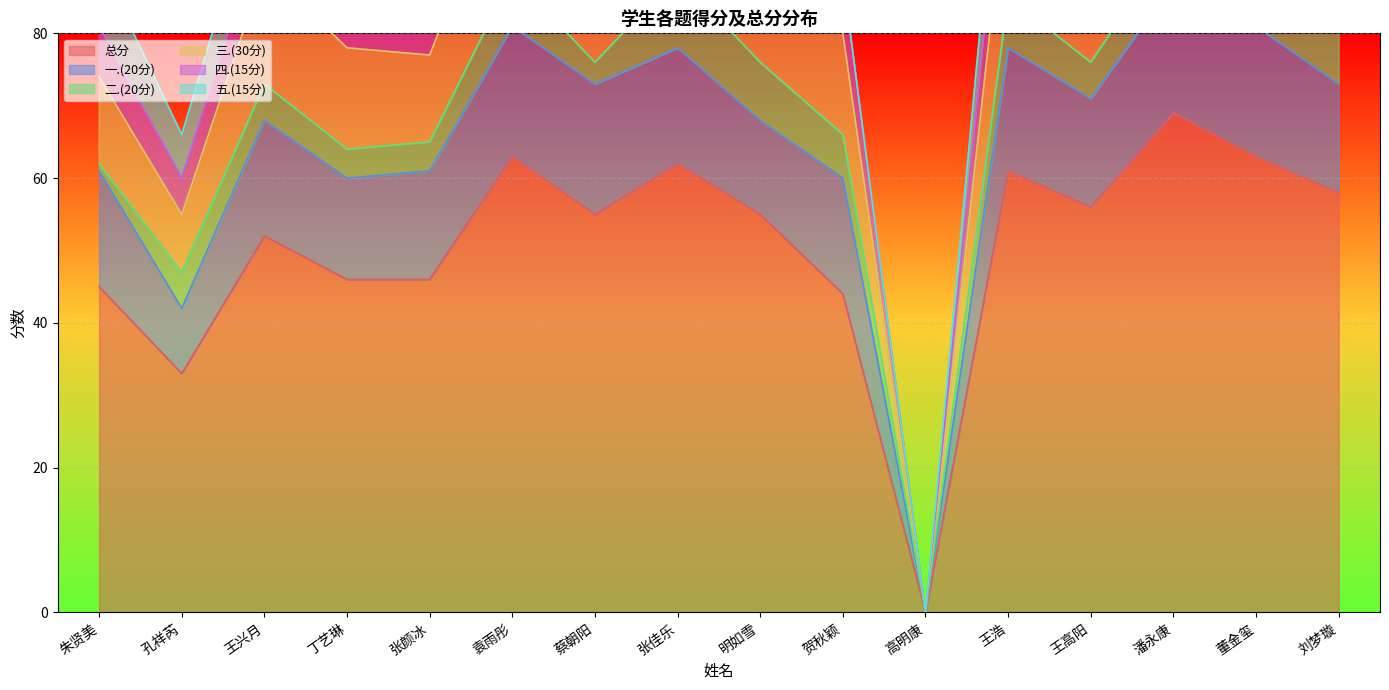

True or false: 总分 and 四.(15分) intersect in this chart.

False